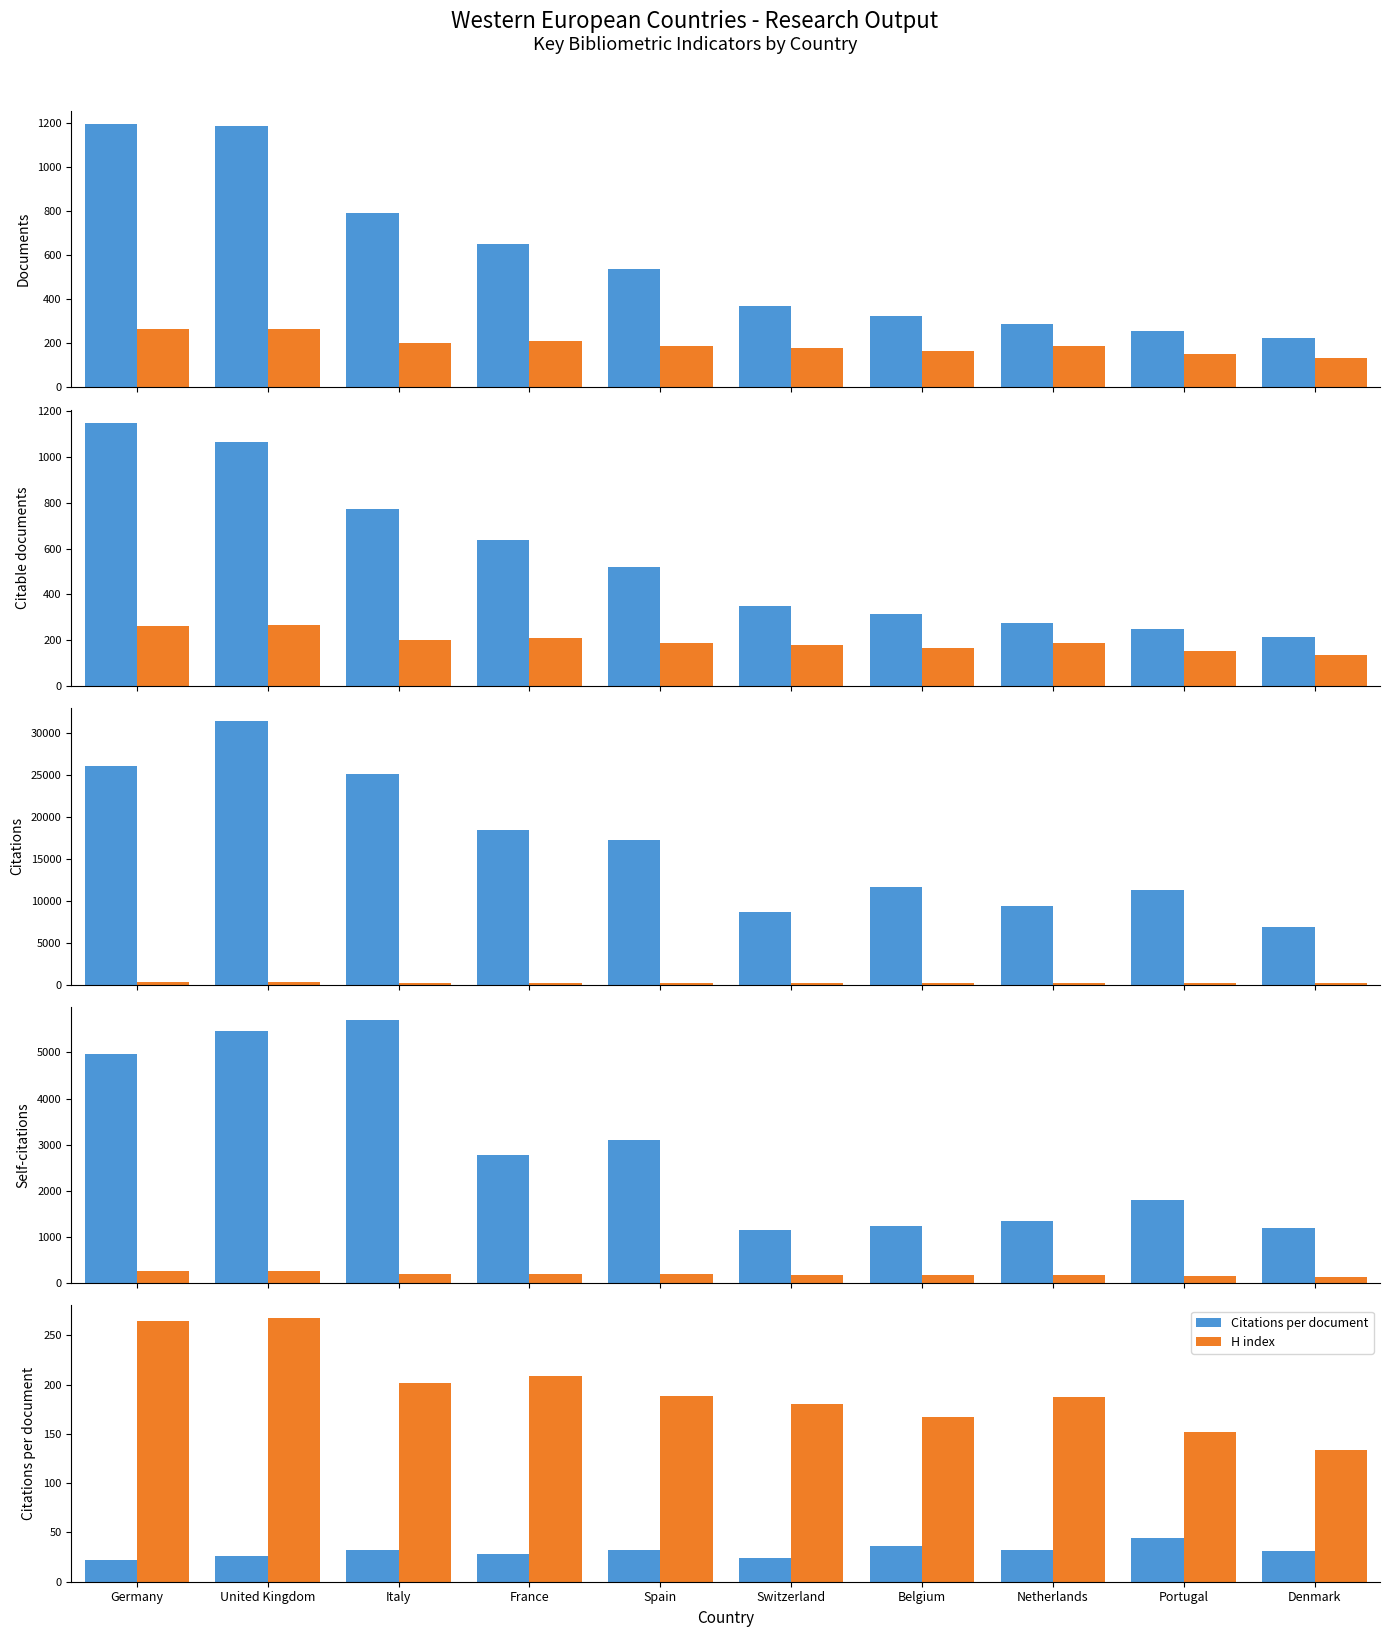

Between Spain and Netherlands, which series saw the biggest shift?

Citations